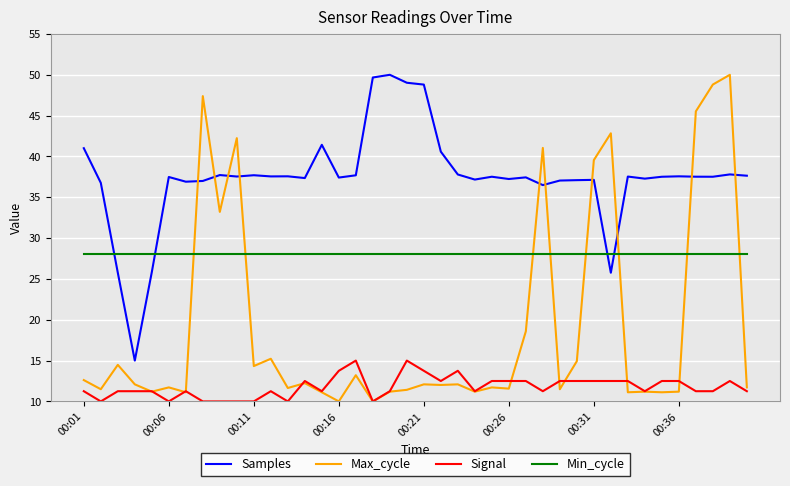

What is the average value of the Samples series?

37.4